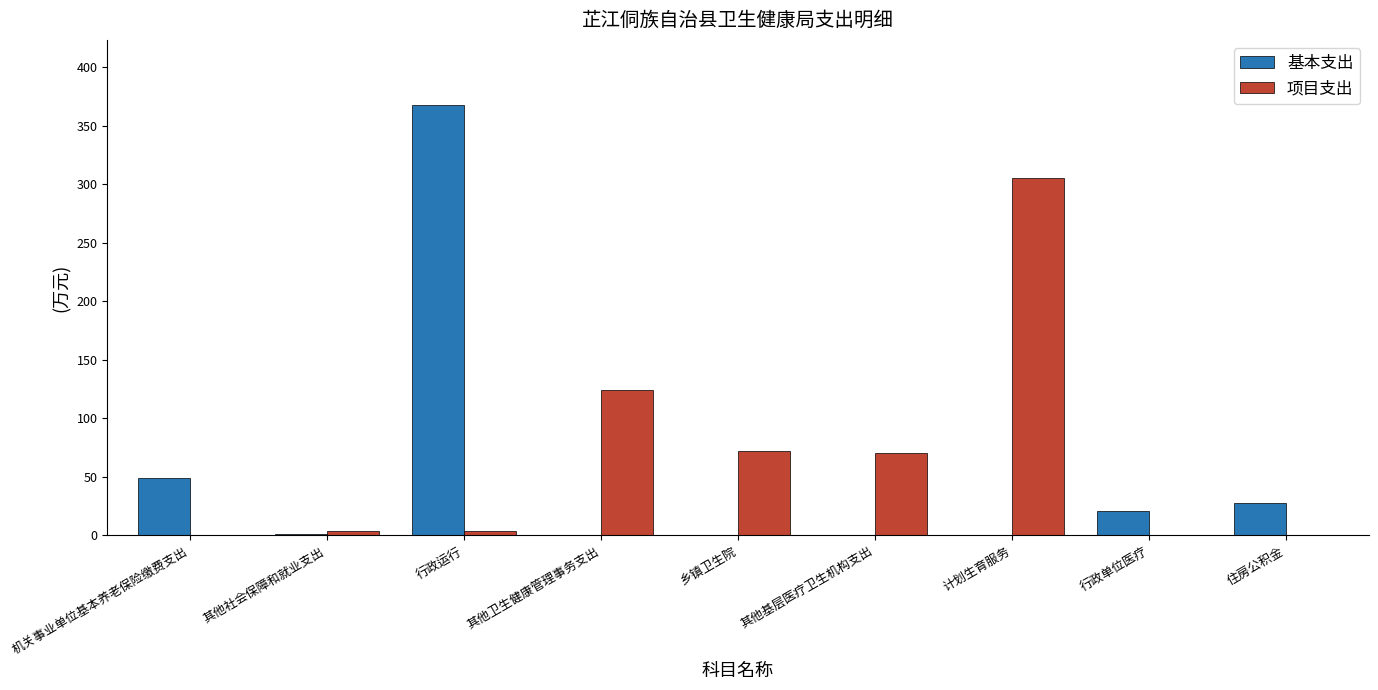

What is the sum of the 基本支出 values at 其他基层医疗卫生机构支出 and 机关事业单位基本养老保险缴费支出?

49.0